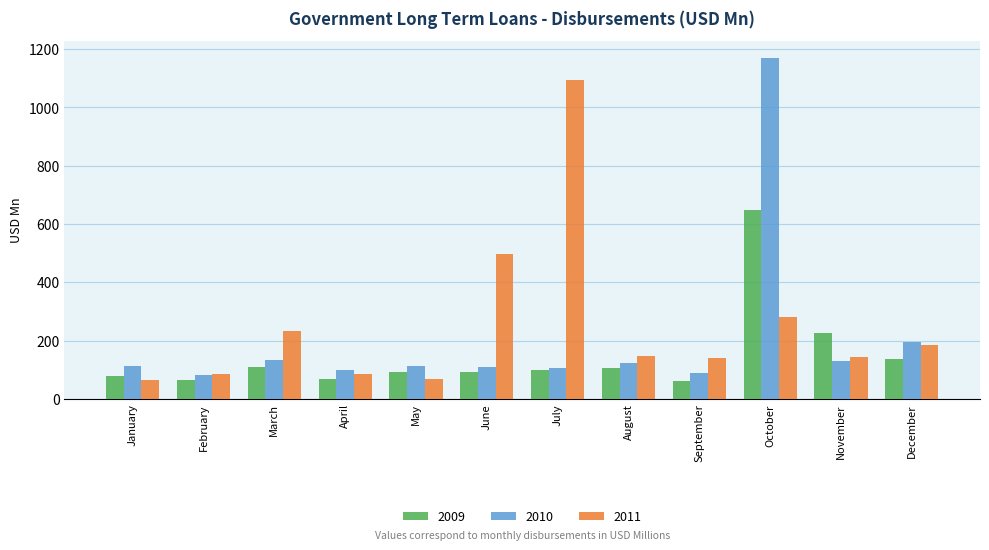

What is the value of the 2011 bar at the 2nd from the left?

86.1